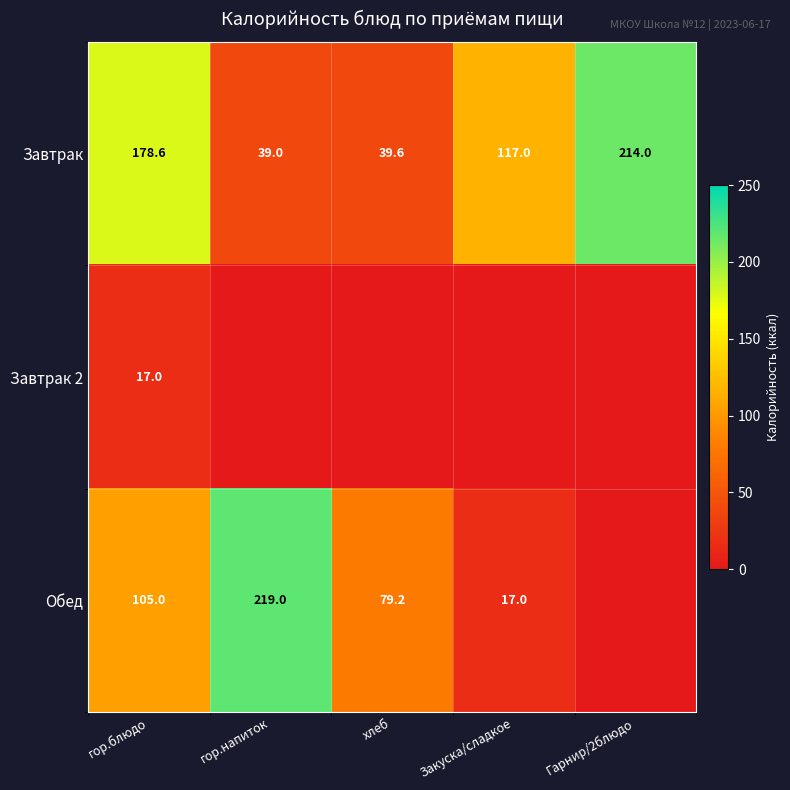

What is the spread (max minus min) of values at Гарнир/2блюдо?

214.0